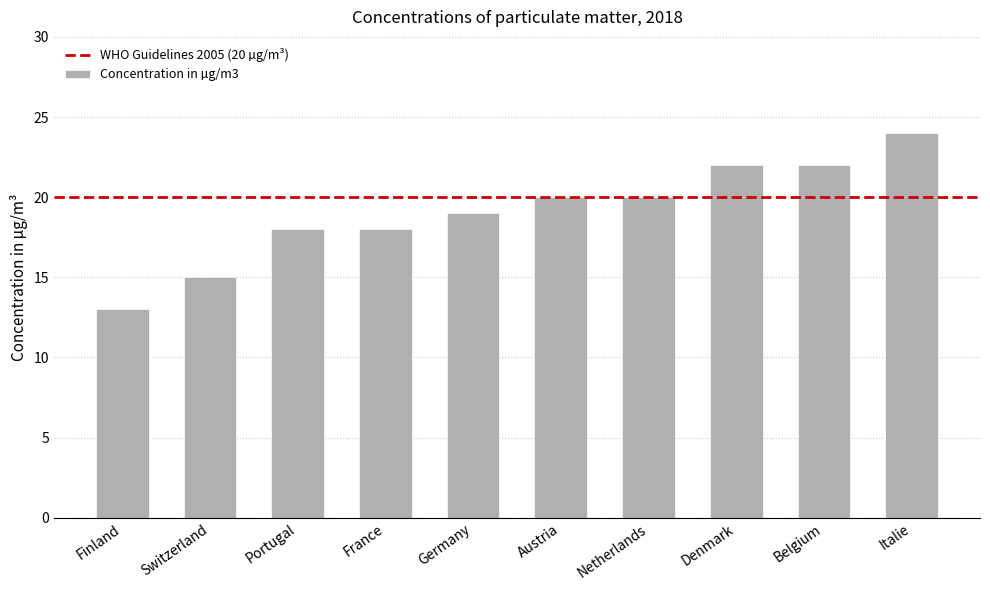

Reading left to right, extract all data points from this chart.

13	15	18	18	19	20	20	22	22	24